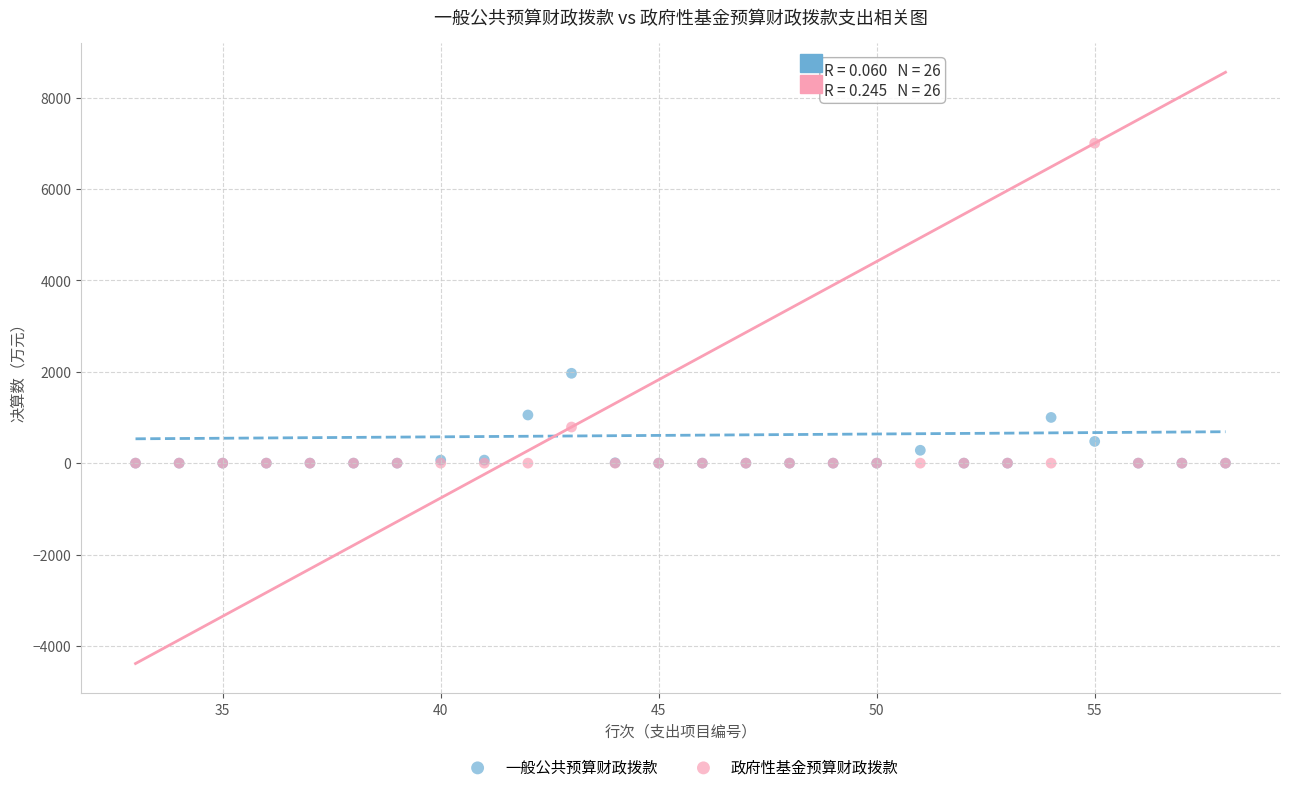

Which series contains the highest Y value?

政府性基金预算财政拨款